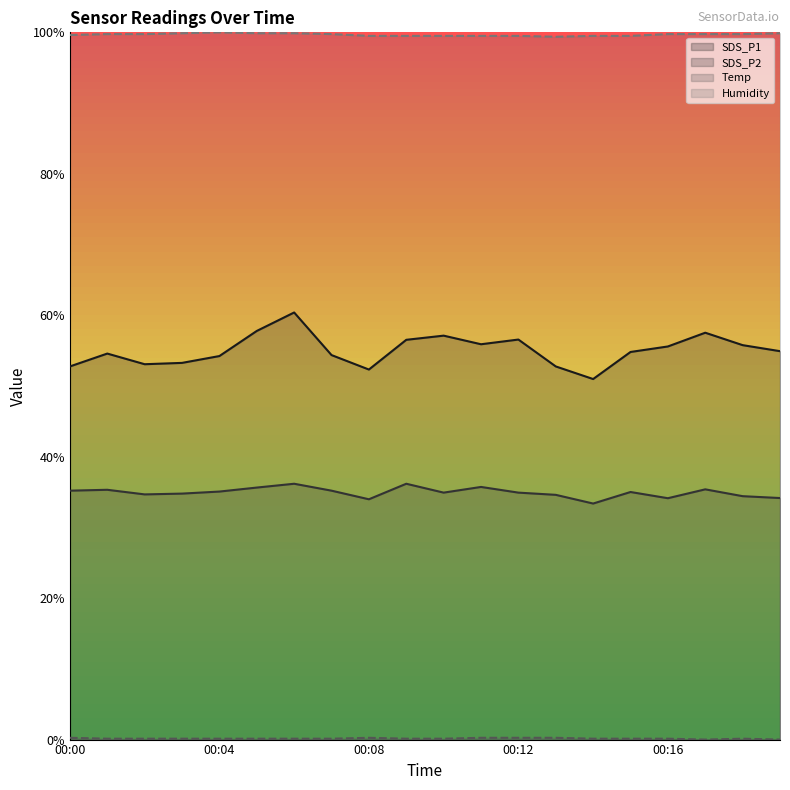

Reading left to right, extract all data points from this chart.

SDS_P1: 0.5	0.5	0.5	0.5	0.5	0.6	0.6	0.5	0.5	0.6	0.6	0.6	0.6	0.5	0.5	0.5	0.6	0.6	0.6	0.5
SDS_P2: 0.4	0.4	0.3	0.3	0.4	0.4	0.4	0.4	0.3	0.4	0.3	0.4	0.3	0.3	0.3	0.4	0.3	0.4	0.3	0.3
Temp: 0.0	0.0	0.0	0.0	0.0	0.0	0.0	0.0	0.0	0.0	0.0	0.0	0.0	0.0	0.0	0.0	0.0	0.0	0.0	0.0
Humidity: 1.0	1.0	1.0	1.0	1.0	1.0	1.0	1.0	1.0	1.0	1.0	1.0	1.0	1.0	1.0	1.0	1.0	1.0	1.0	1.0